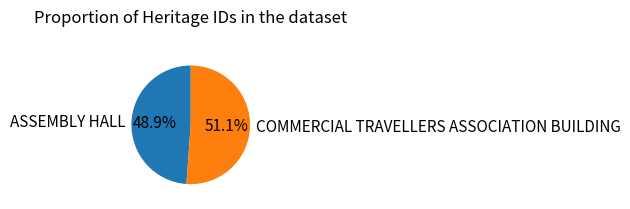

Between COMMERCIAL TRAVELLERS ASSOCIATION BUILDING and ASSEMBLY HALL, which is larger?

COMMERCIAL TRAVELLERS ASSOCIATION BUILDING